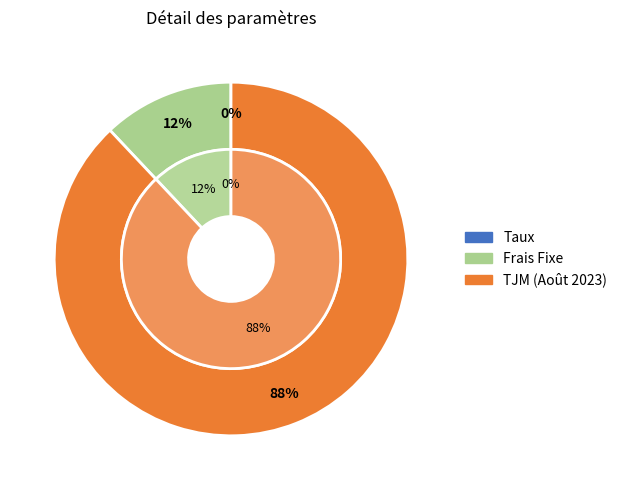

To the nearest percent, what portion does Frais Fixe represent?

12%